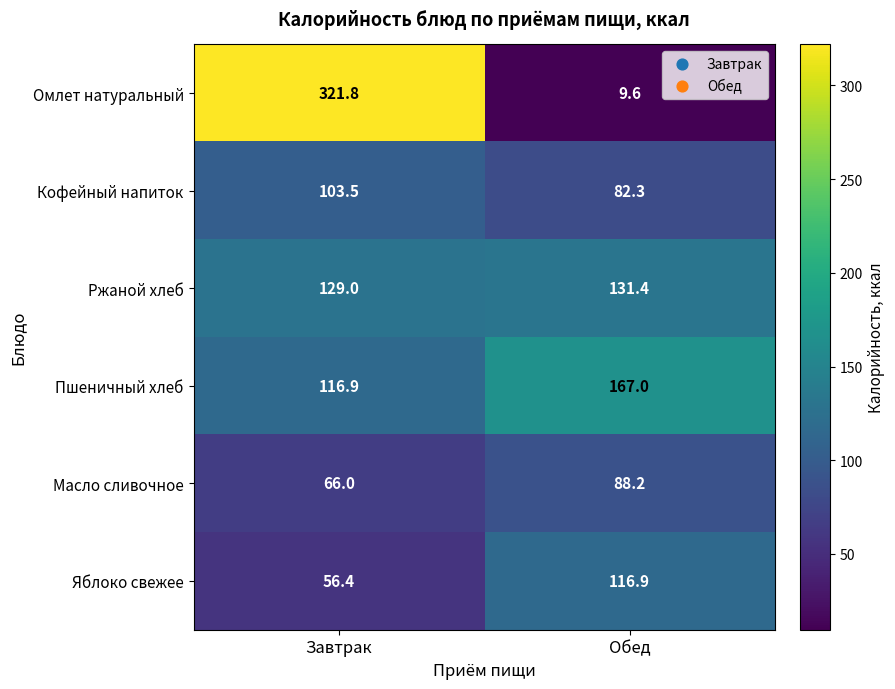

Which series has the largest range (max minus min)?

Омлет натуральный